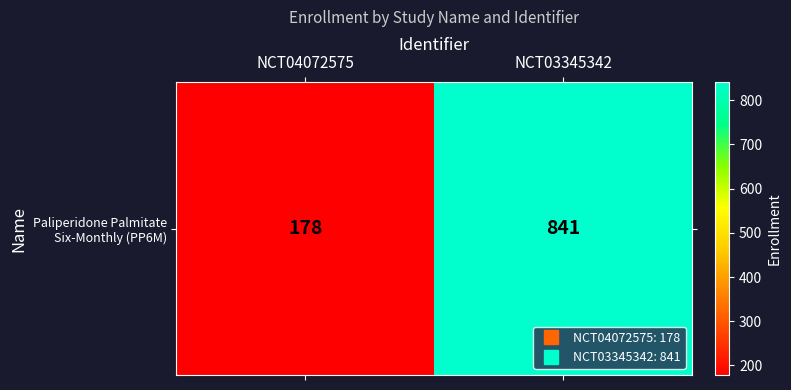

Between NCT03345342 and NCT04072575, which is larger?

NCT03345342